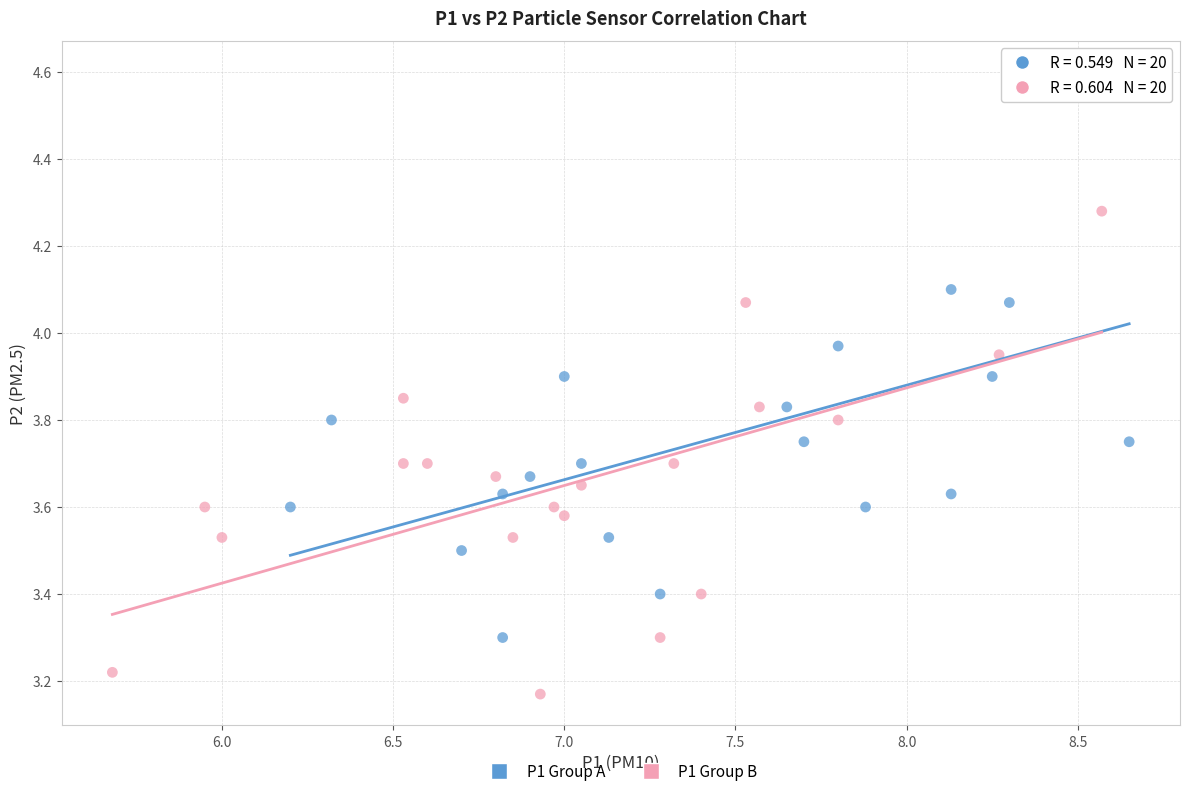

What are all the series names shown in the legend?

P1 Group A, P1 Group B